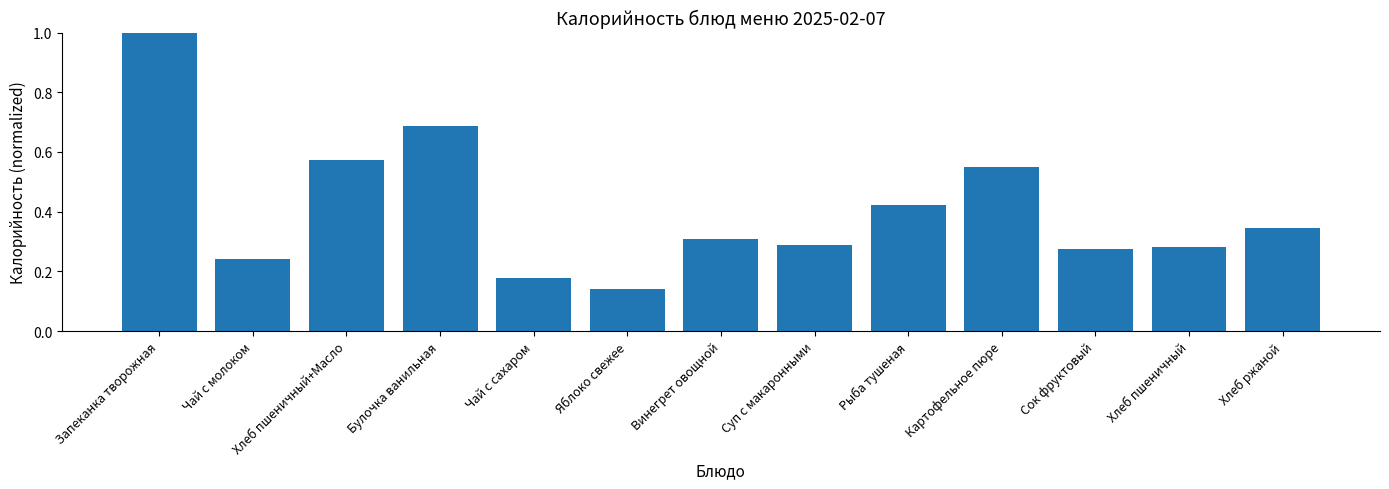

At which label is the value closest to 0?

Яблоко свежее